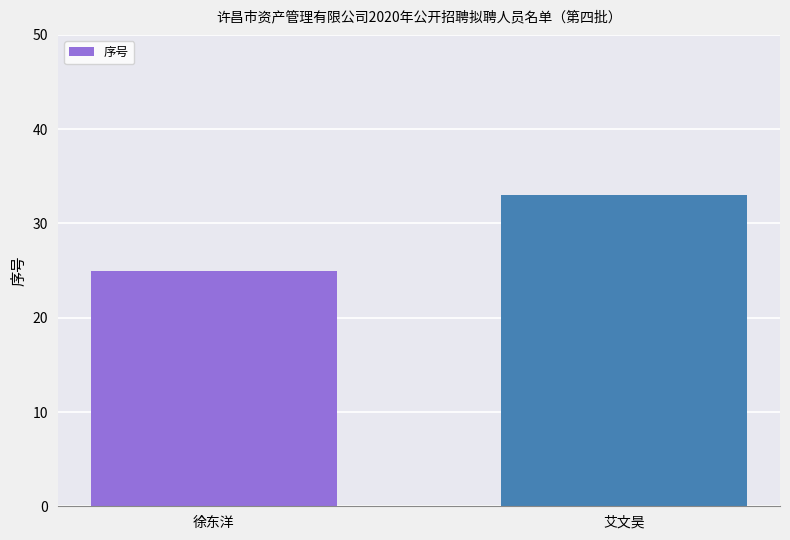

Is it true that the value at 艾文昊 is 33?

True